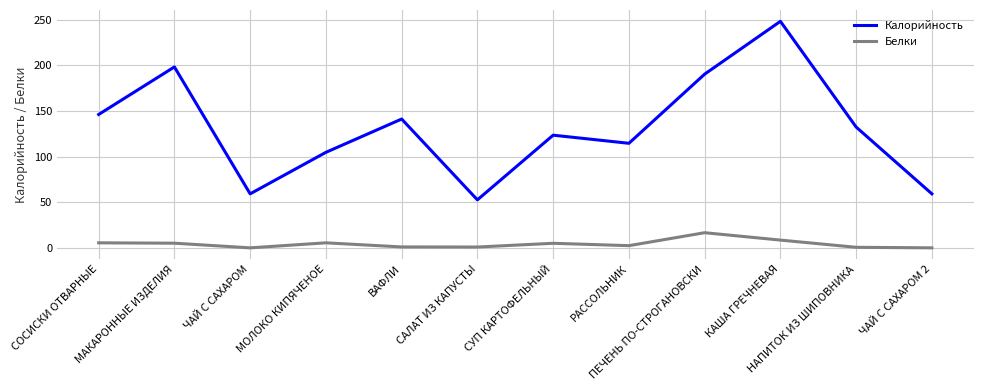

True or false: Белки and Калорийность cross at least once.

False